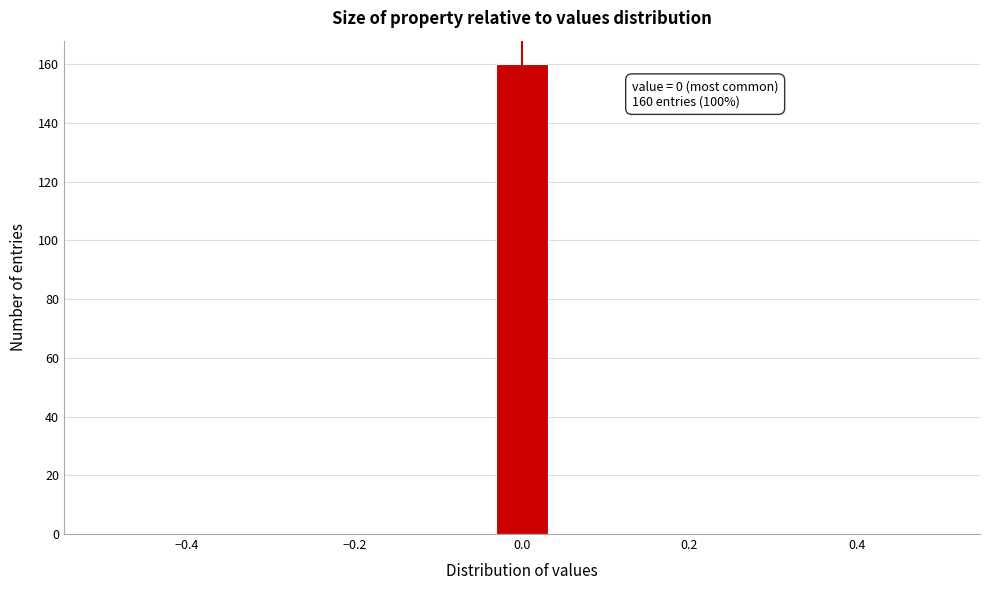

Around what value on the x-axis is the tallest bar? Give the approximate position of its centre, as read against the axis.

0.00